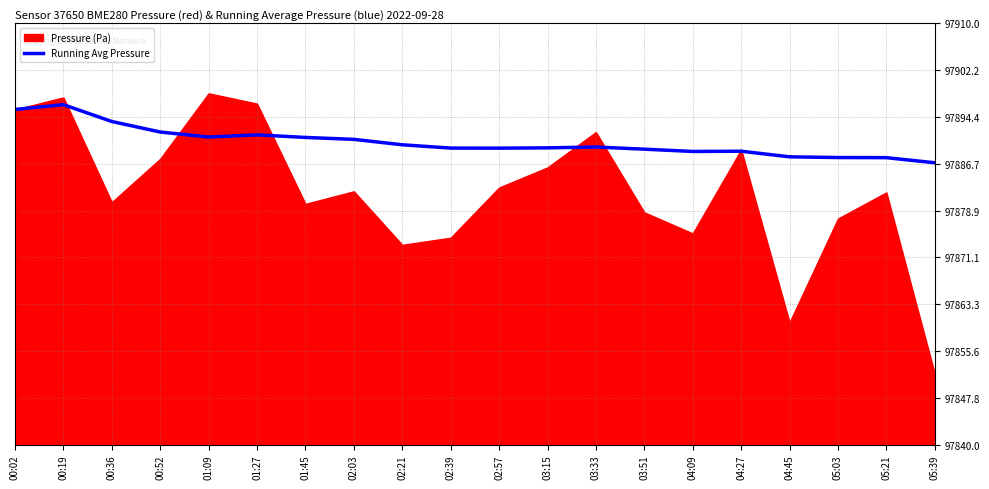

The value of Running Avg Pressure at 00:02 is 97895.7. True or false?

True